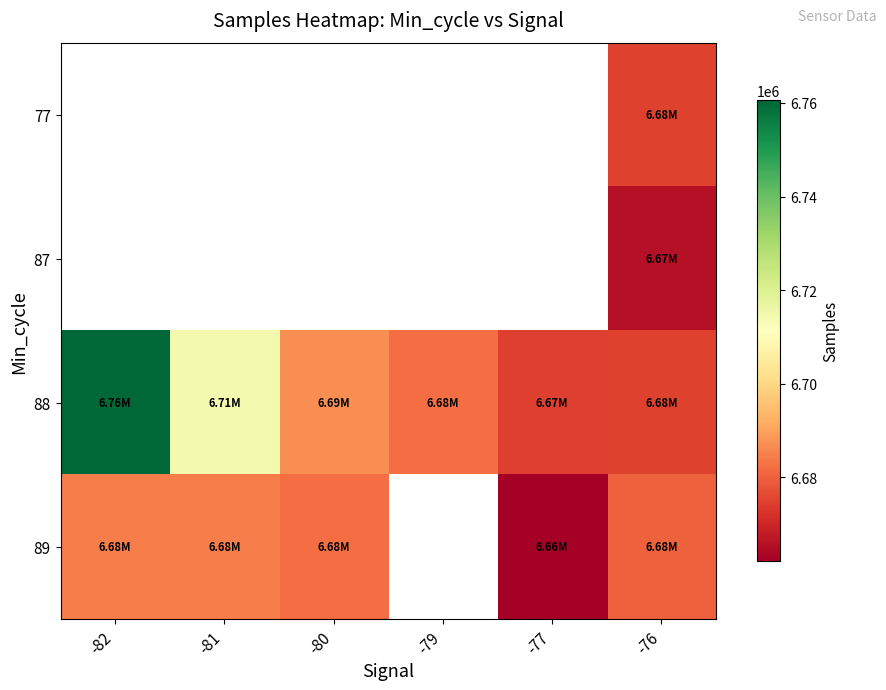

At how many categories does at least one series exceed 2015003?

6